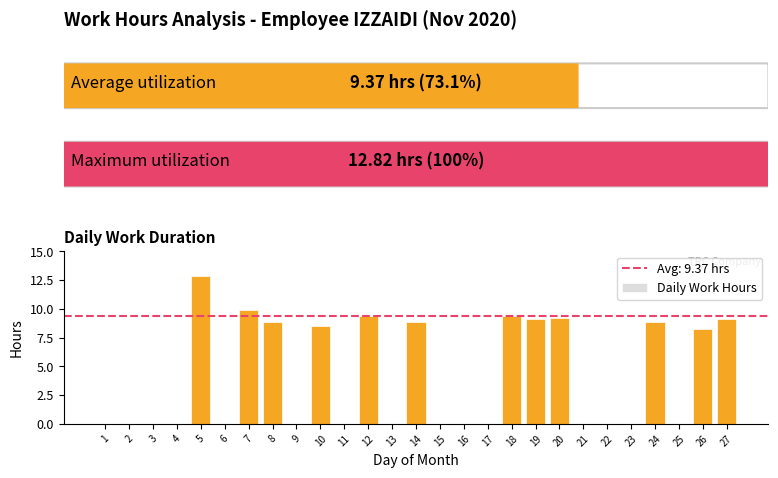

What is the sum of all values?

112.4